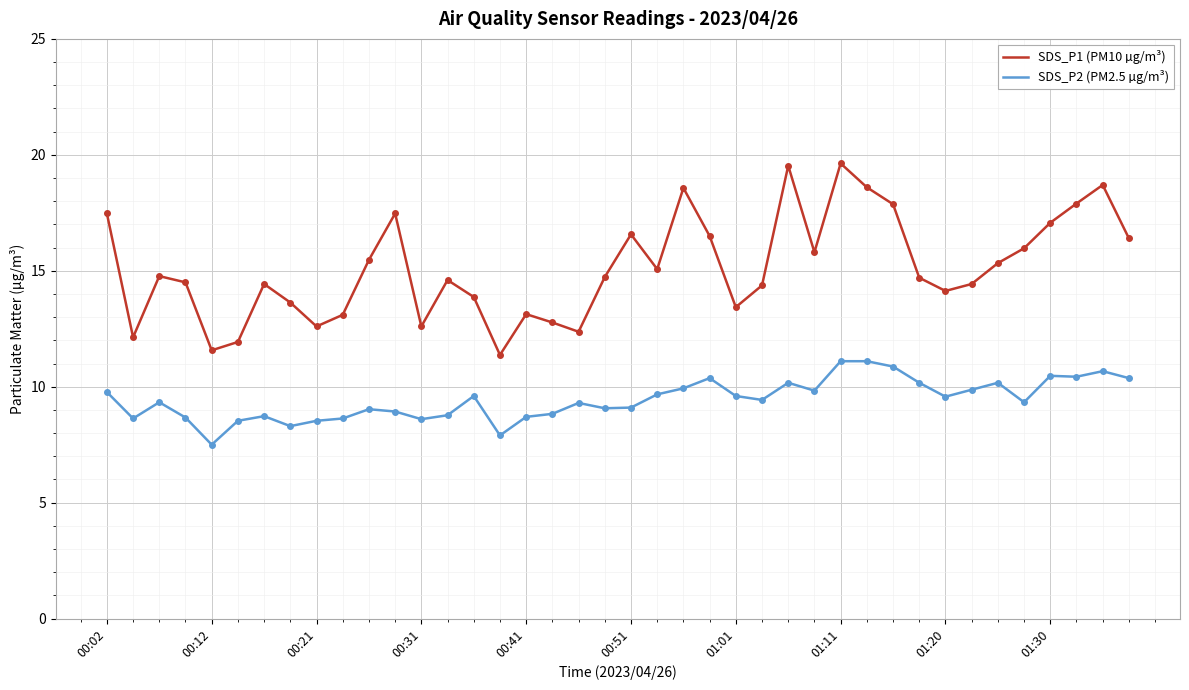

How many interior local valleys does the SDS_P1 (PM10 µg/m³) series have?

10